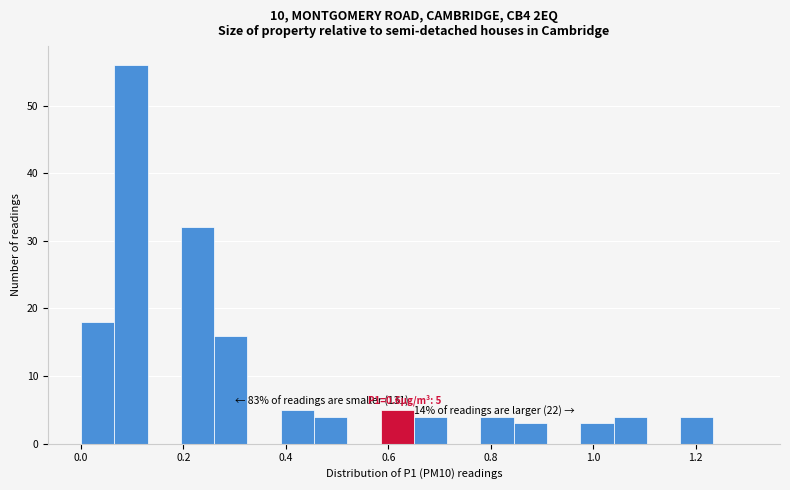

Around what value on the x-axis is the tallest bar? Give the approximate position of its centre, as read against the axis.

0.10